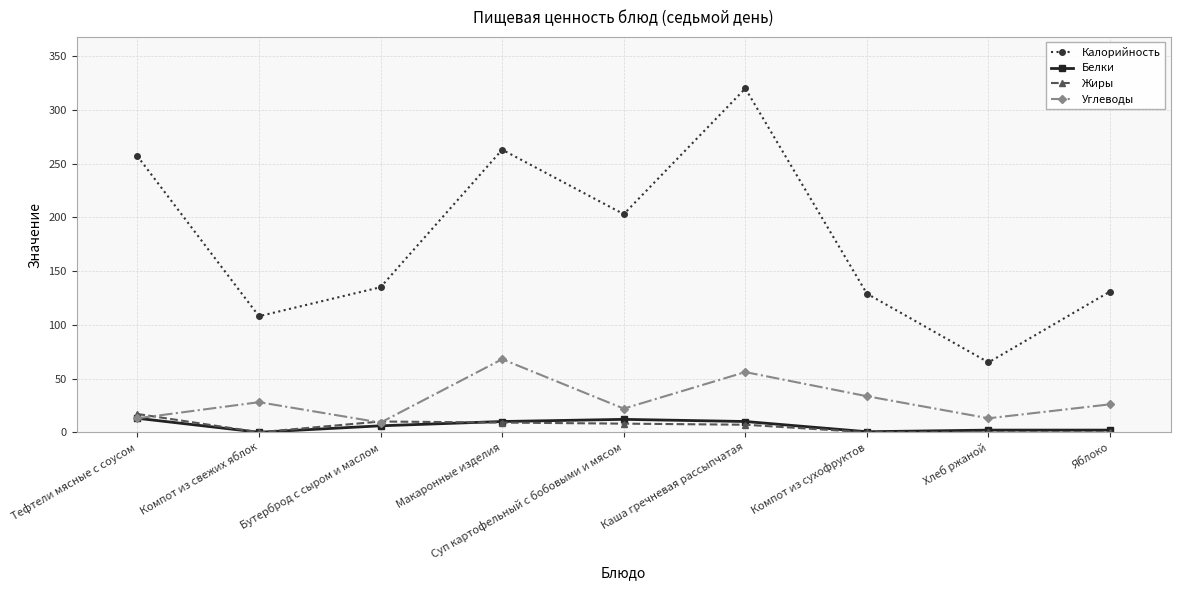

How many lines are shown in the chart?

4